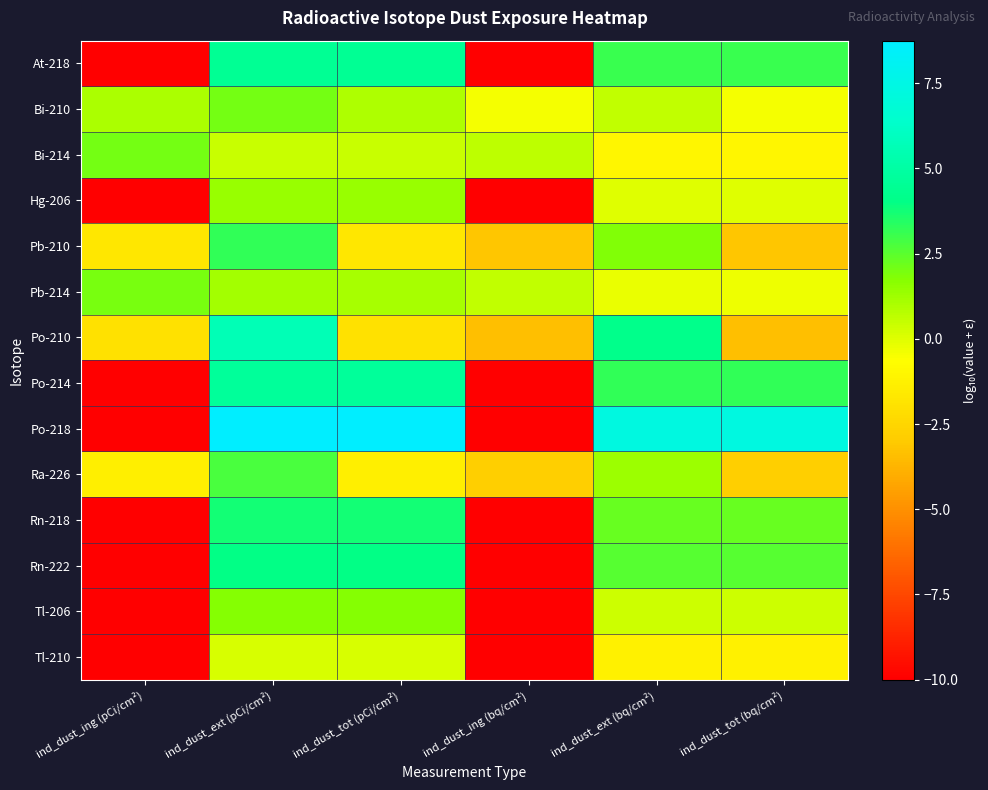

What is the greatest value displayed?

8.8